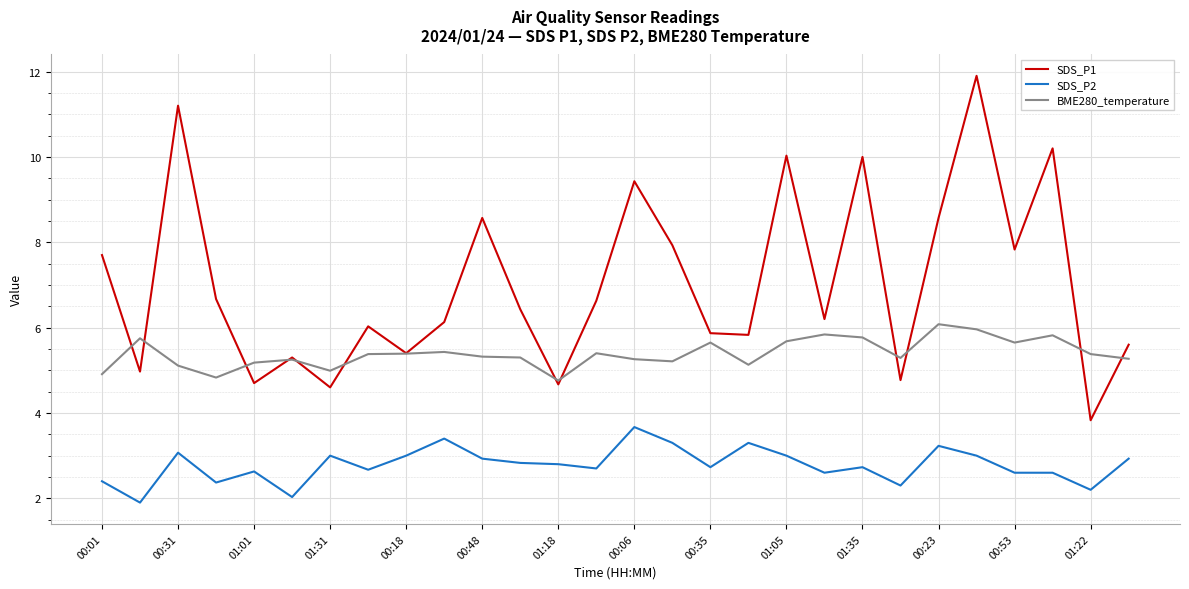

What is the maximum value for SDS_P1?

11.9